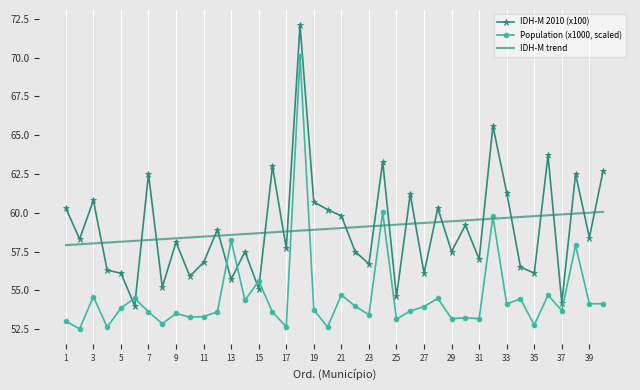

True or false: IDH-M 2010 (x100) and Population (x1000, scaled) intersect in this chart.

True